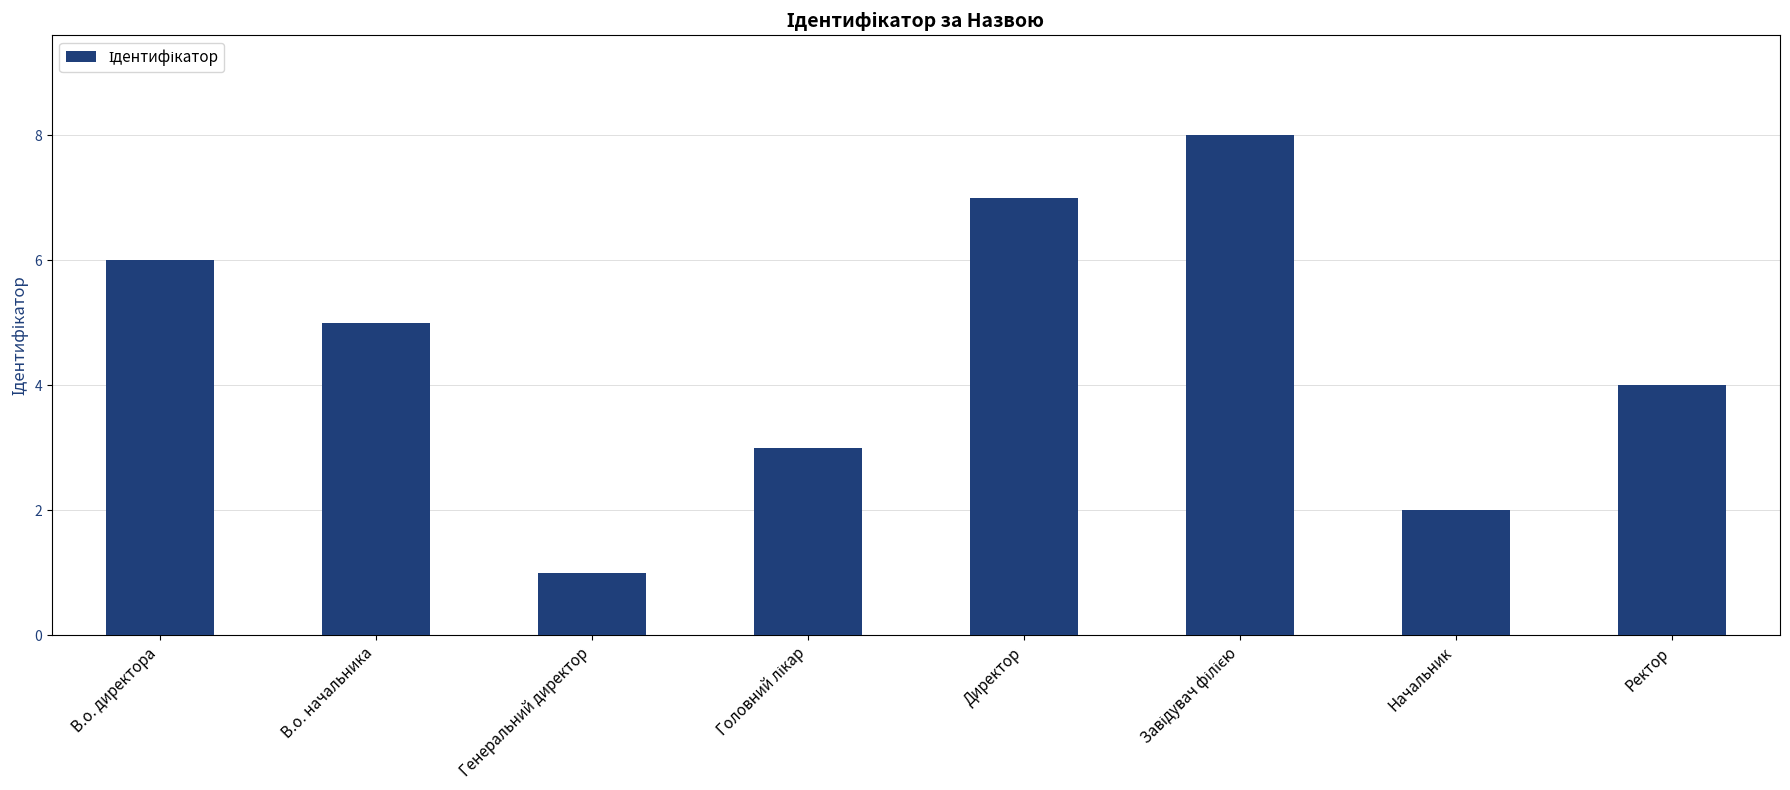

How many data points are less than 5?

4